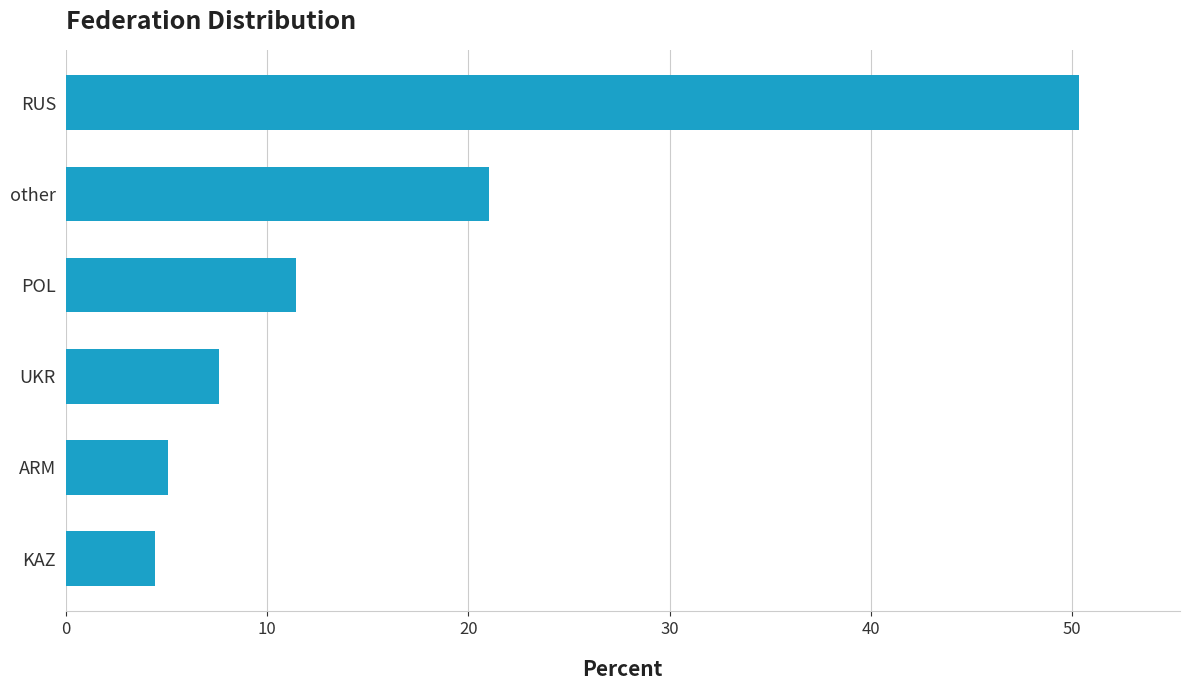

The chart shows a value of 21.0 at other. True or false?

True